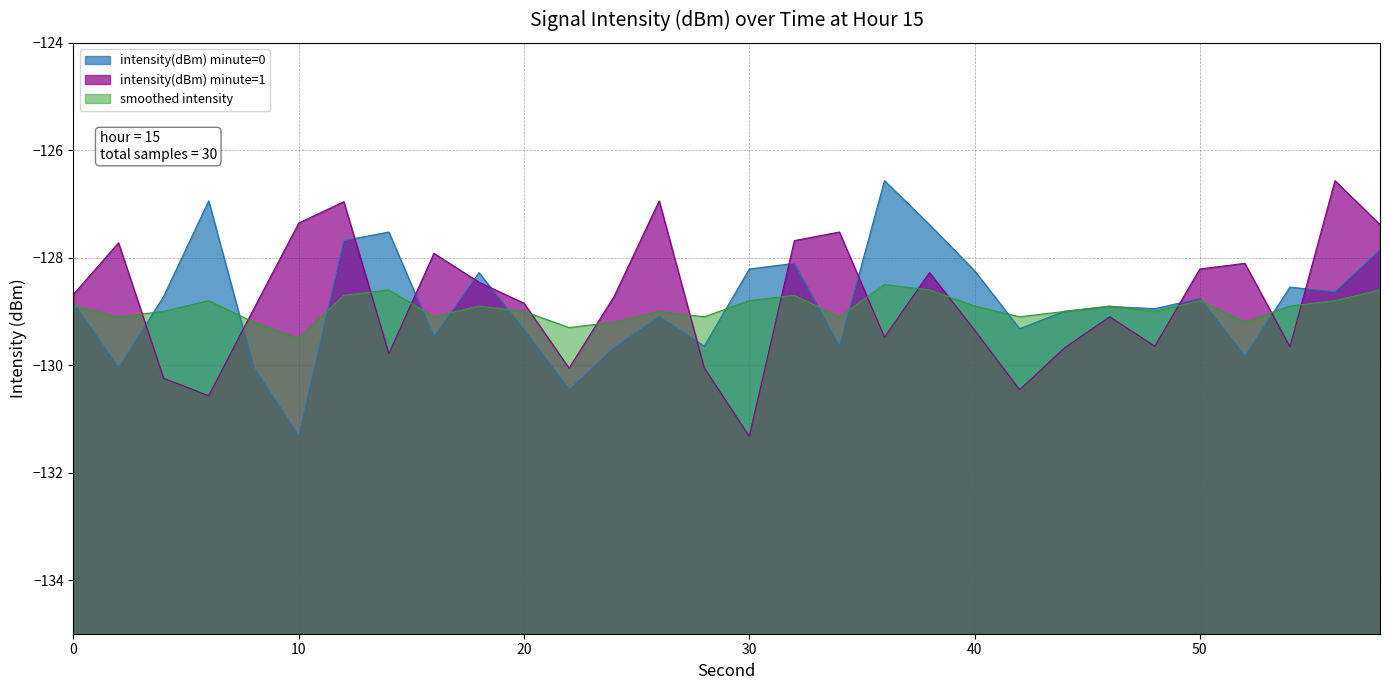

What is the value of the smoothed_intensity point at the 11th from the left?

-129.0